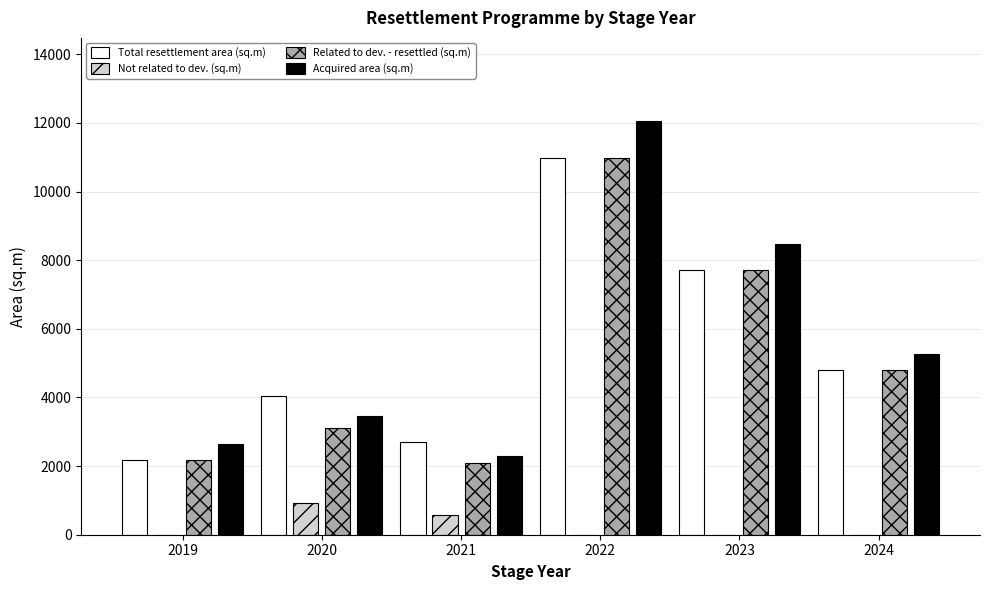

Are the bars grouped side by side (vs. stacked)?

Yes